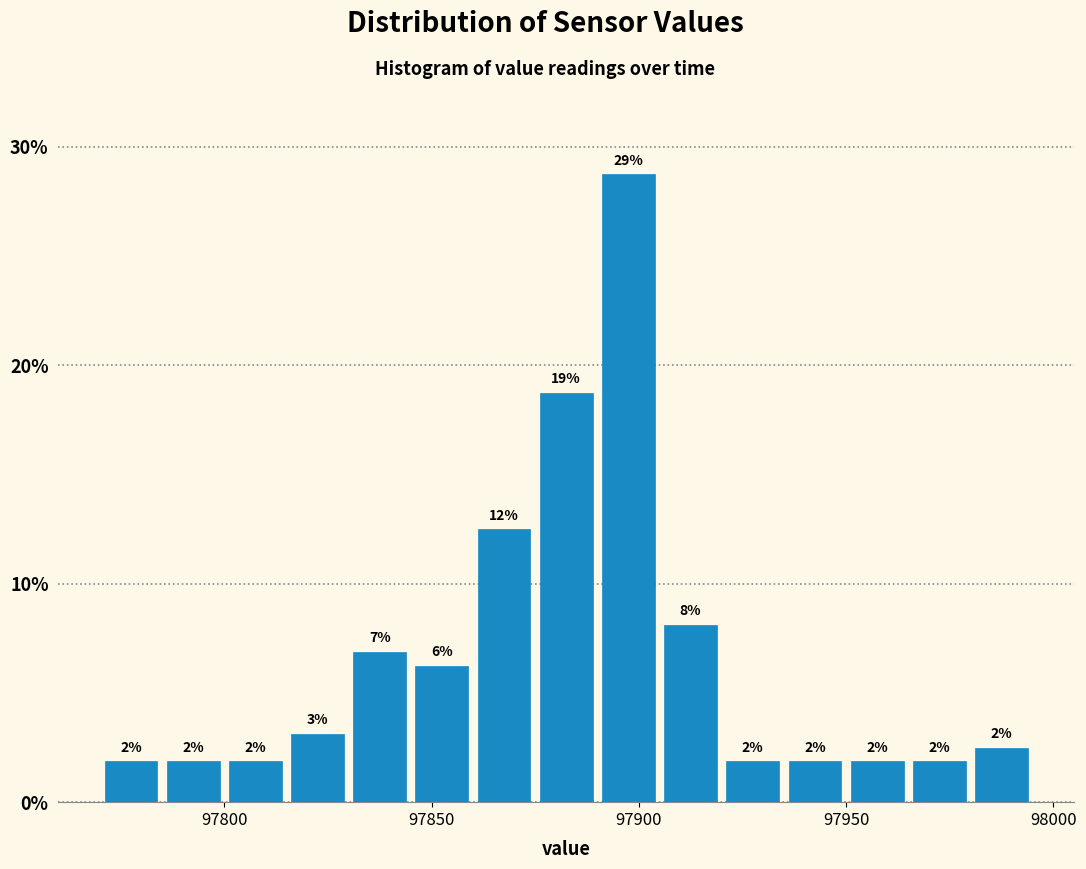

Around what value on the x-axis is the tallest bar? Give the approximate position of its centre, as read against the axis.

97900